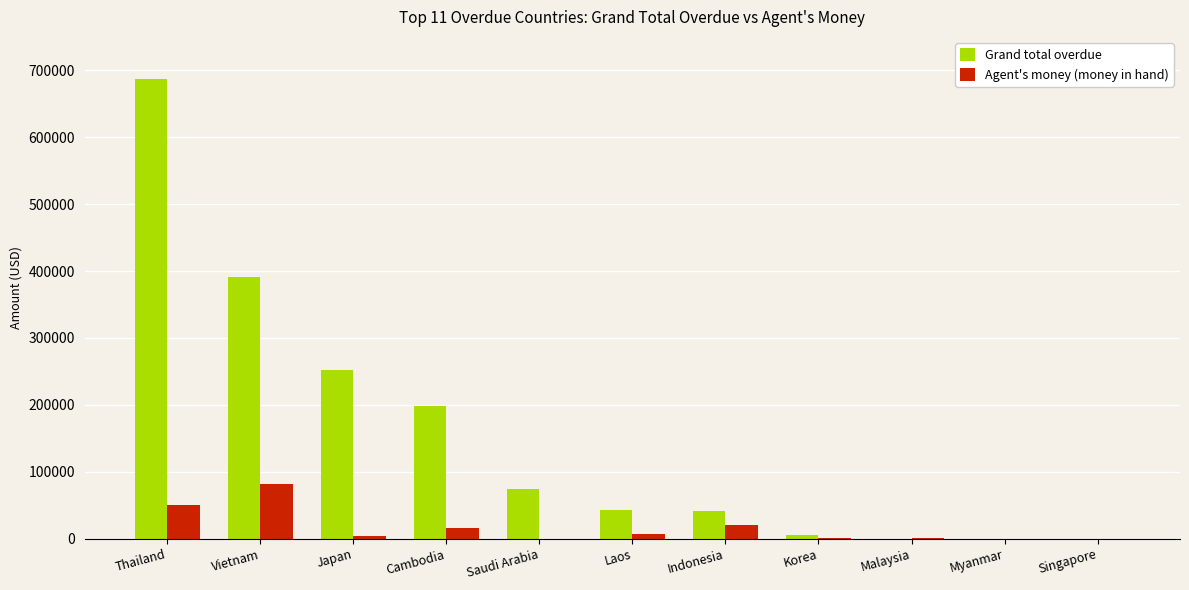

What is the approximate value of Grand total overdue at Laos?

42355.0